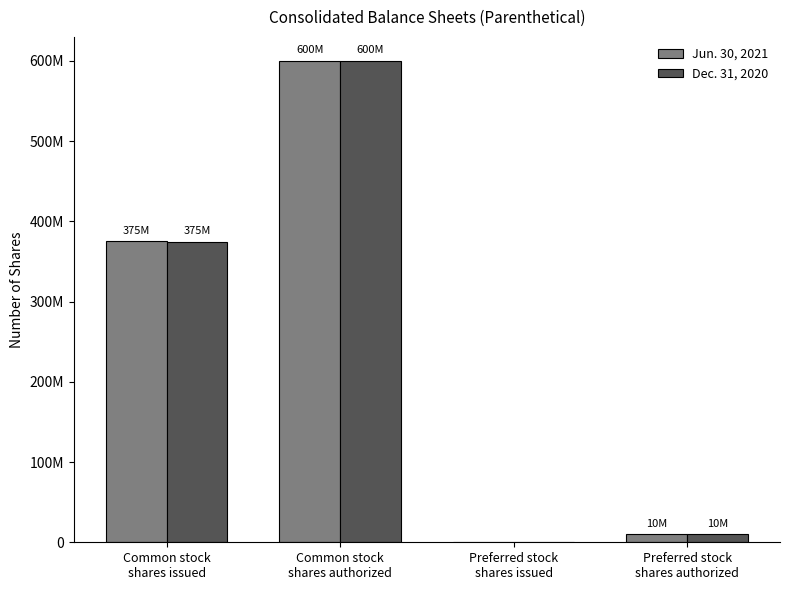

Are the bars grouped side by side (vs. stacked)?

Yes